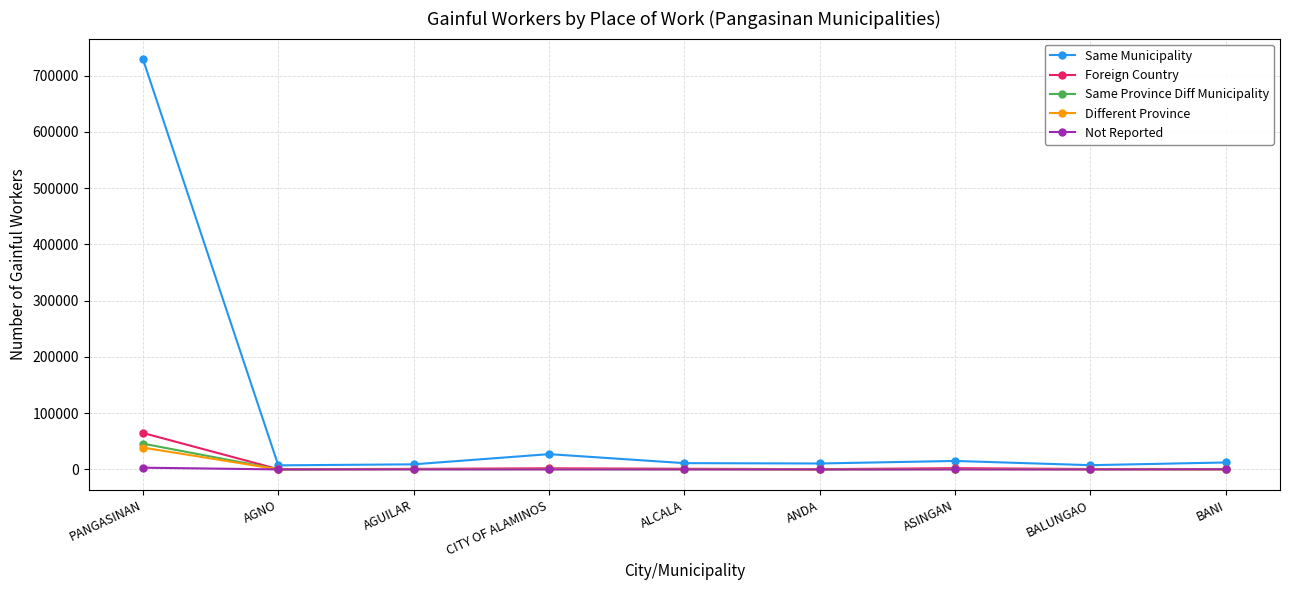

What value does the Same Province Diff Municipality series have at BANI, to the nearest 50?

250